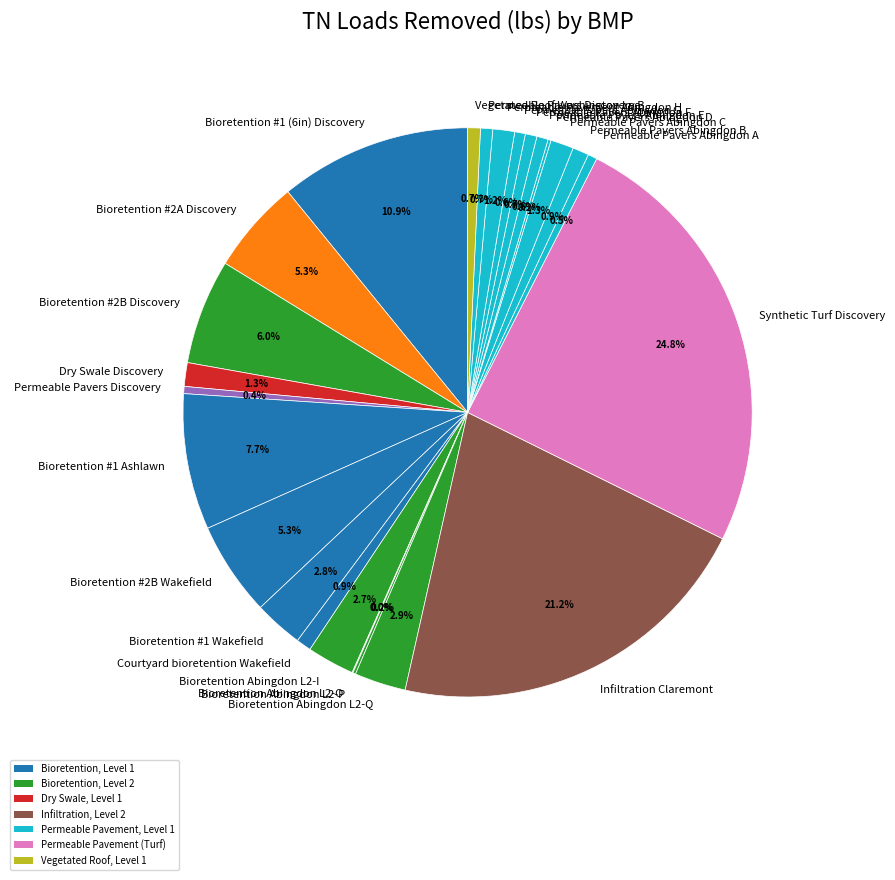

Is the sum of Bioretention #1 Wakefield and Permeable Pavers Abingdon E greater than half?

No